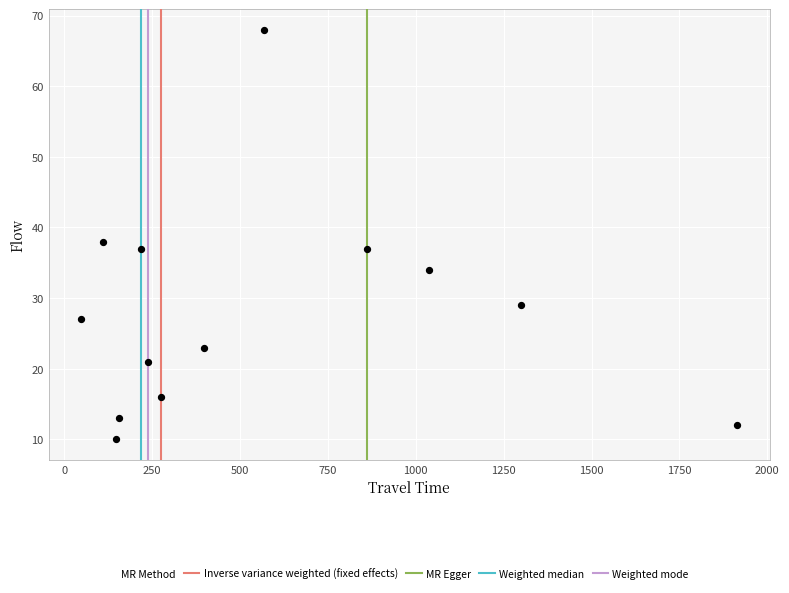

What Y value in the scatter plot is closest to 39?

38